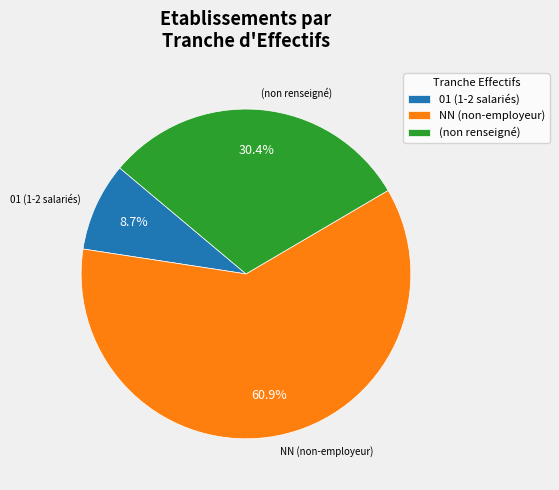

What is the largest slice in the pie chart?

NN (non-employeur)